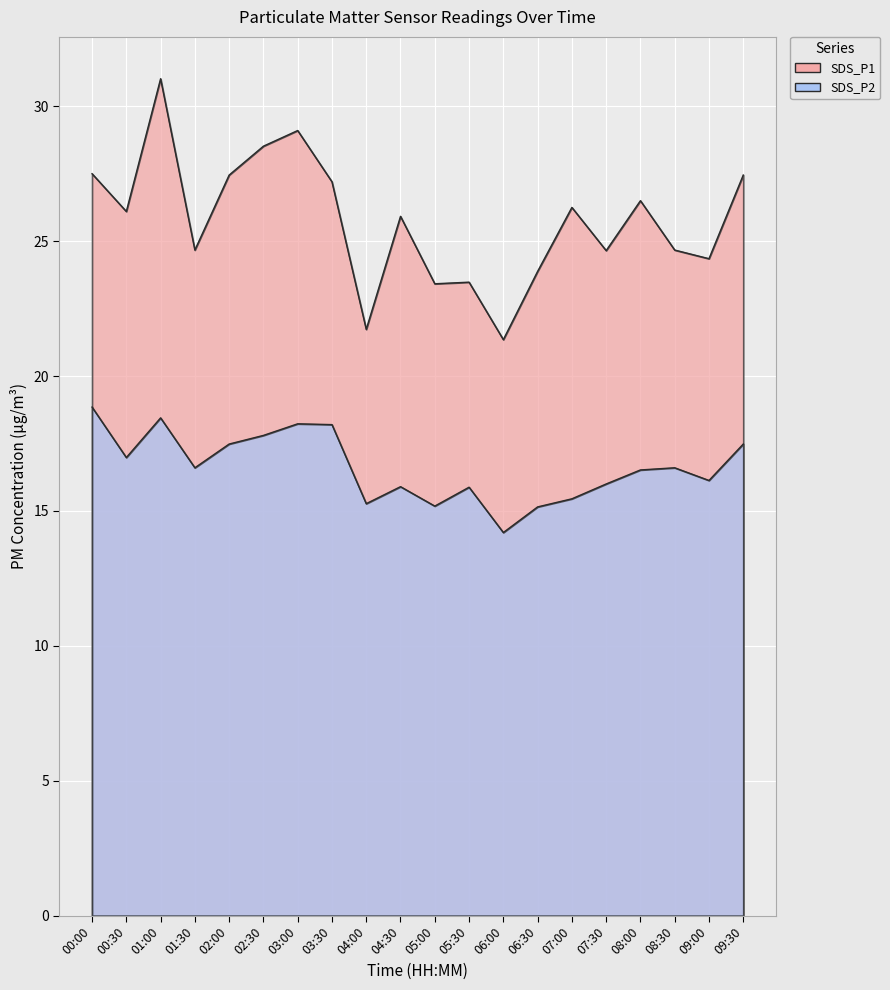

What is the difference between the second highest and minimum values in the SDS_P1 series?

7.8